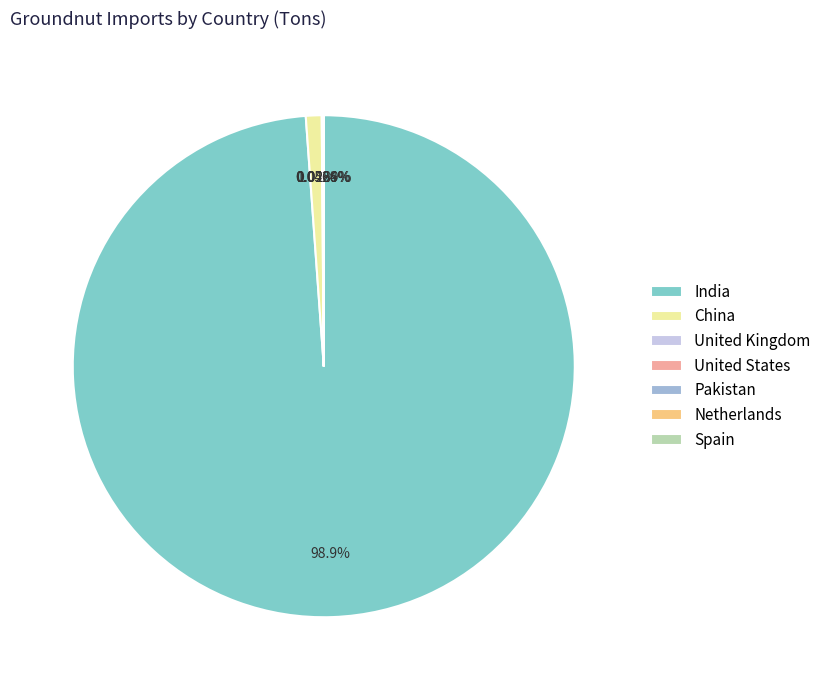

Does India account for over 50% of the chart?

Yes